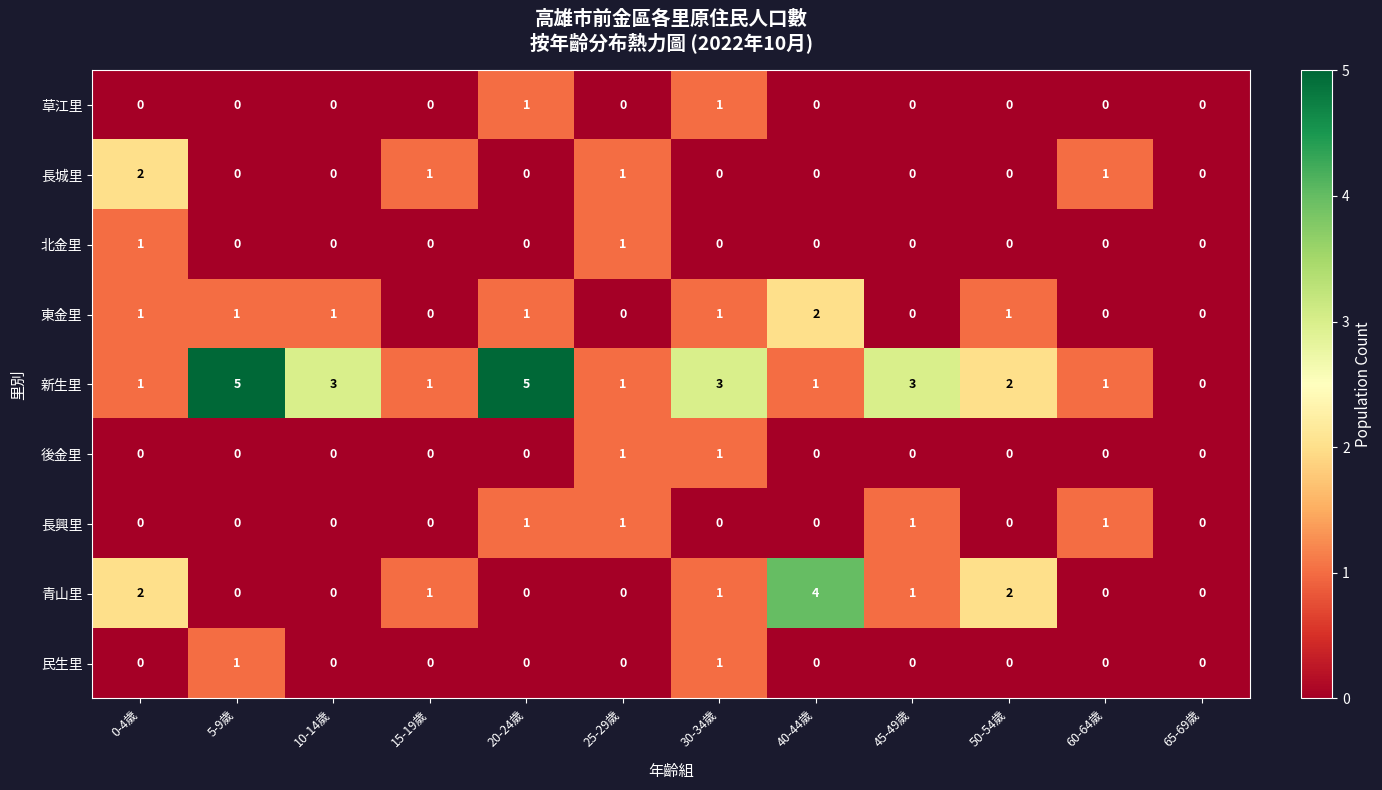

Which series has the largest total across all categories?

新生里